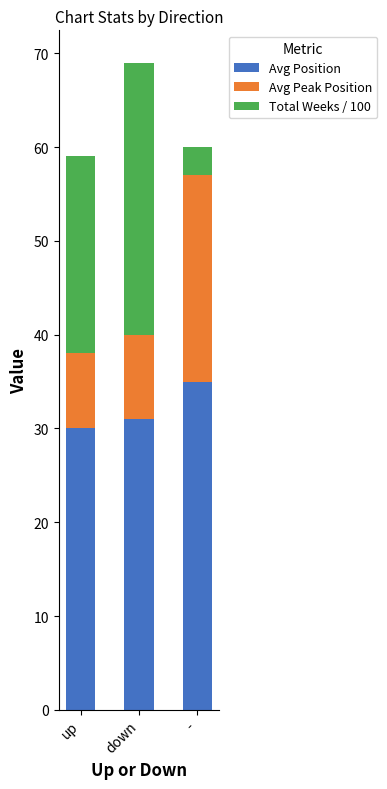

What are all the series names shown in the legend?

Avg Position, Avg Peak Position, Total Weeks / 100